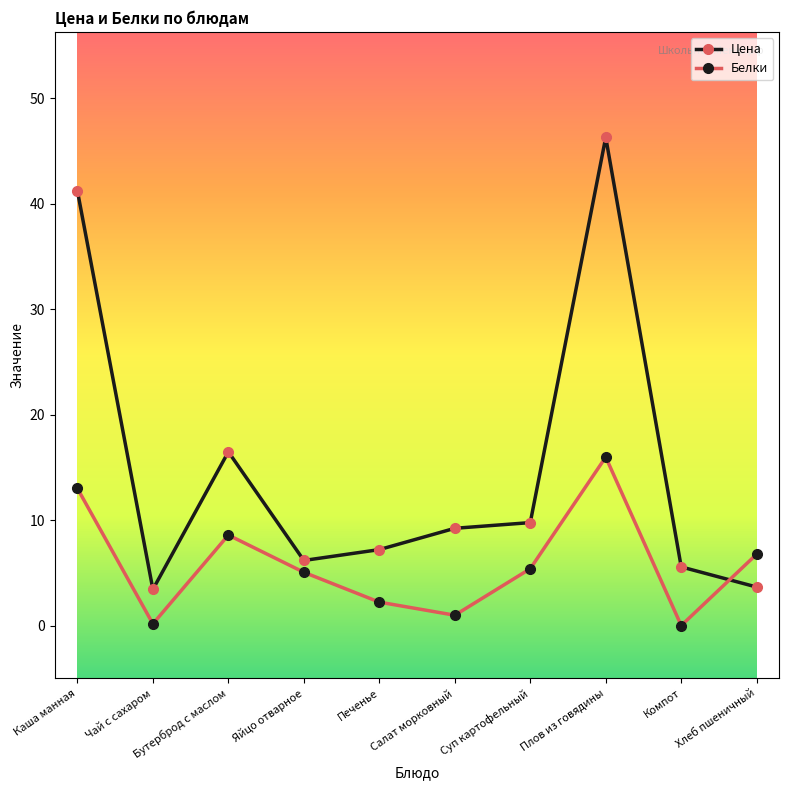

What is the difference between the highest and lowest values at Бутерброд с маслом?

7.9